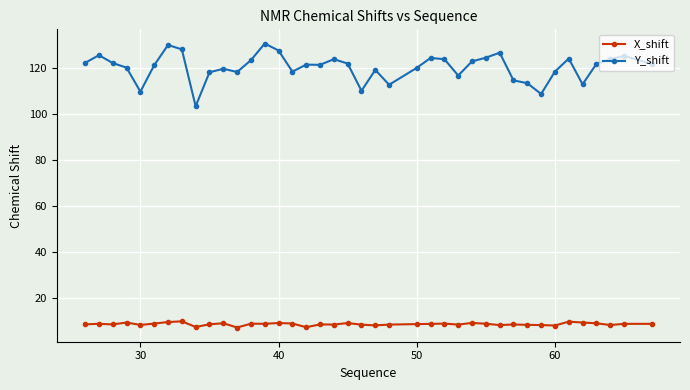

What is the maximum value for Y_shift?

130.8